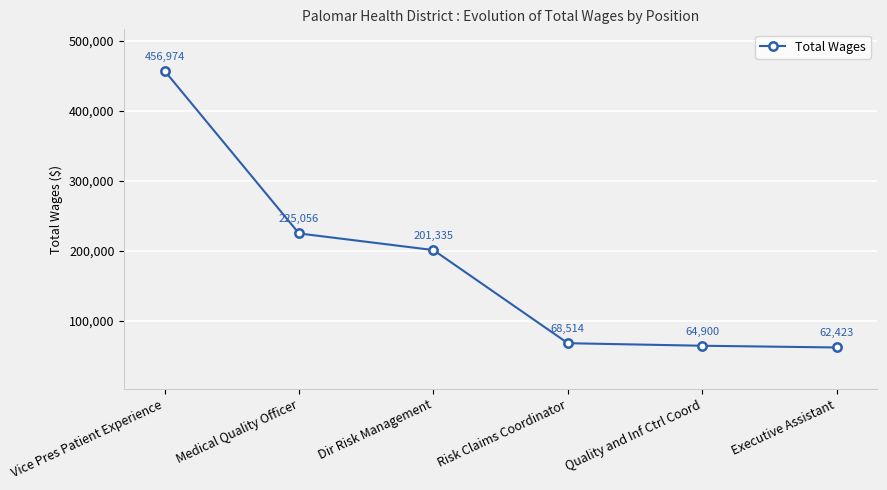

Is this an area chart (filled region under the line)?

No